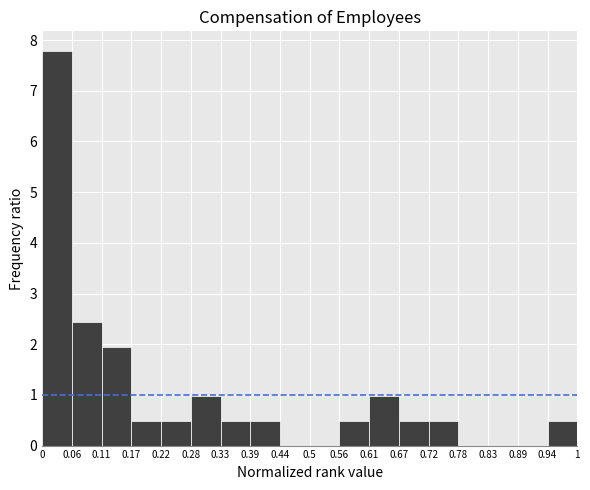

Reading left to right, transcribe this chart: for each bar, give the range it covers on the x-axis and its height. The values are not printed on the chart, so give them approximately, as read against the axis.

0 to 0.06: 7.8
0.06 to 0.11: 2.4
0.11 to 0.17: 1.9
0.17 to 0.22: 0.5
0.22 to 0.28: 0.5
0.28 to 0.33: 1.0
0.33 to 0.39: 0.5
0.39 to 0.44: 0.5
0.44 to 0.5: 0
0.5 to 0.56: 0
0.56 to 0.61: 0.5
0.61 to 0.67: 1.0
0.67 to 0.72: 0.5
0.72 to 0.78: 0.5
0.78 to 0.83: 0
0.83 to 0.89: 0
0.89 to 0.94: 0
0.94 to 1: 0.5